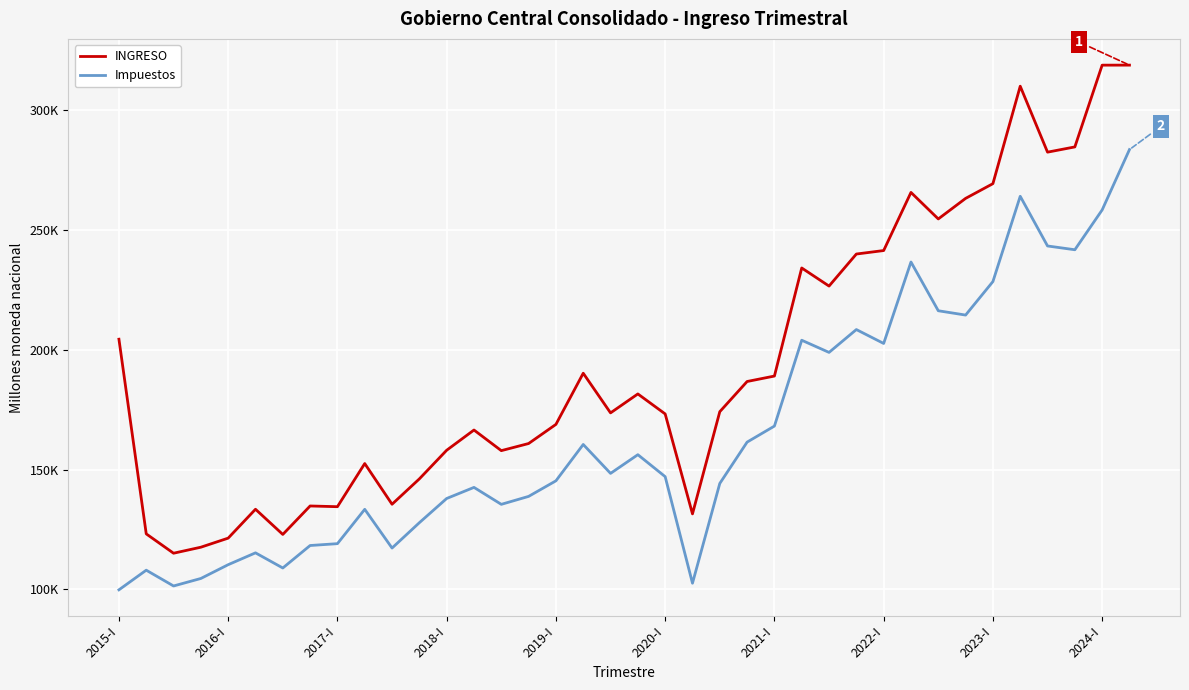

What is the difference between the maximum and minimum values in the INGRESO series?

203722.3